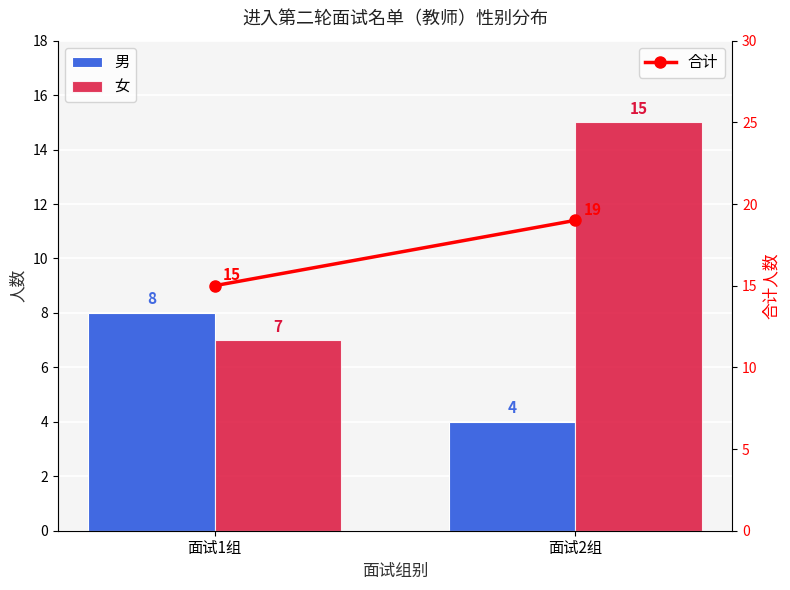

Which category has the highest value across all series?

面试2组